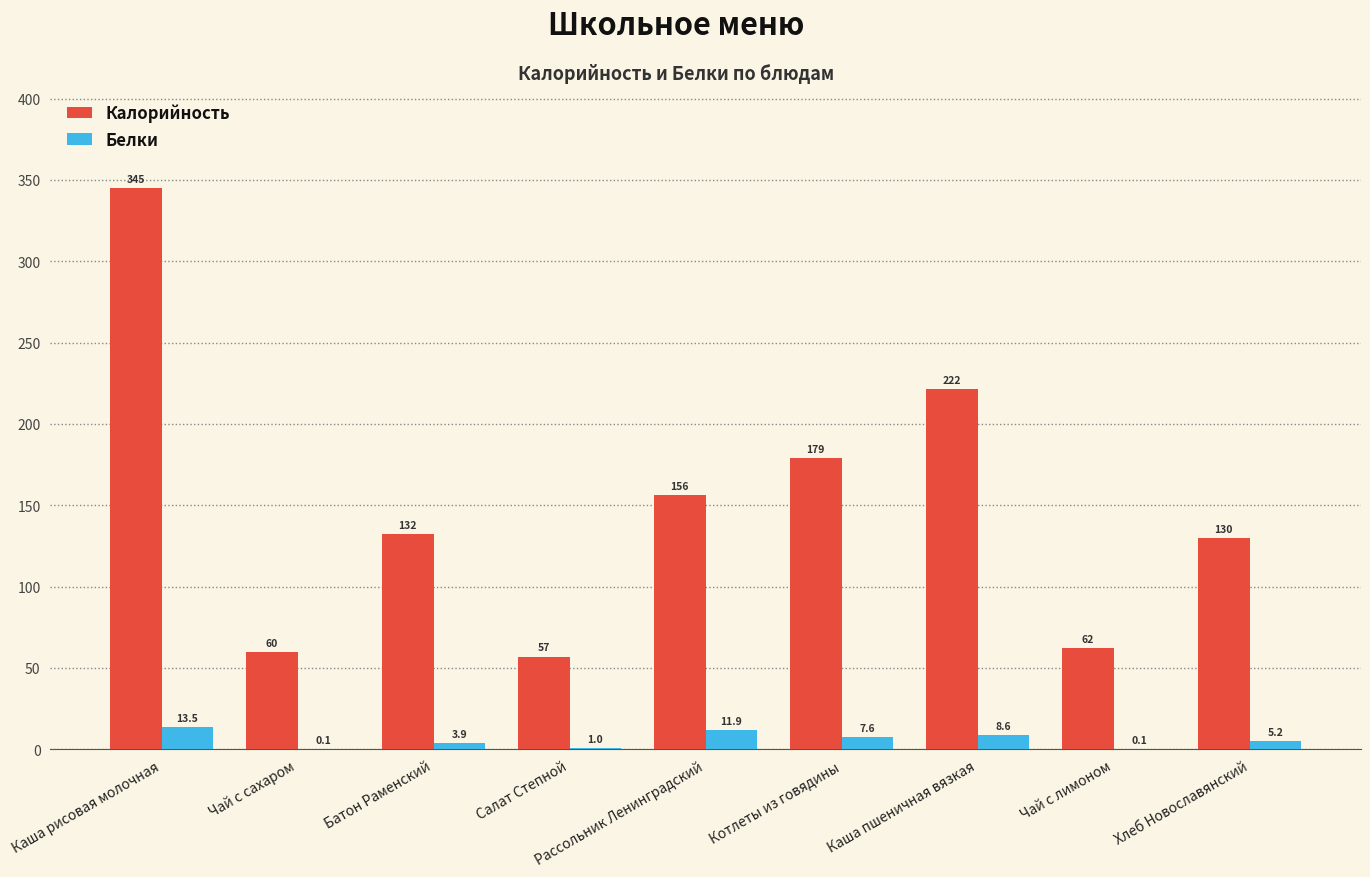

What is the sum of all Калорийность values?

1343.0